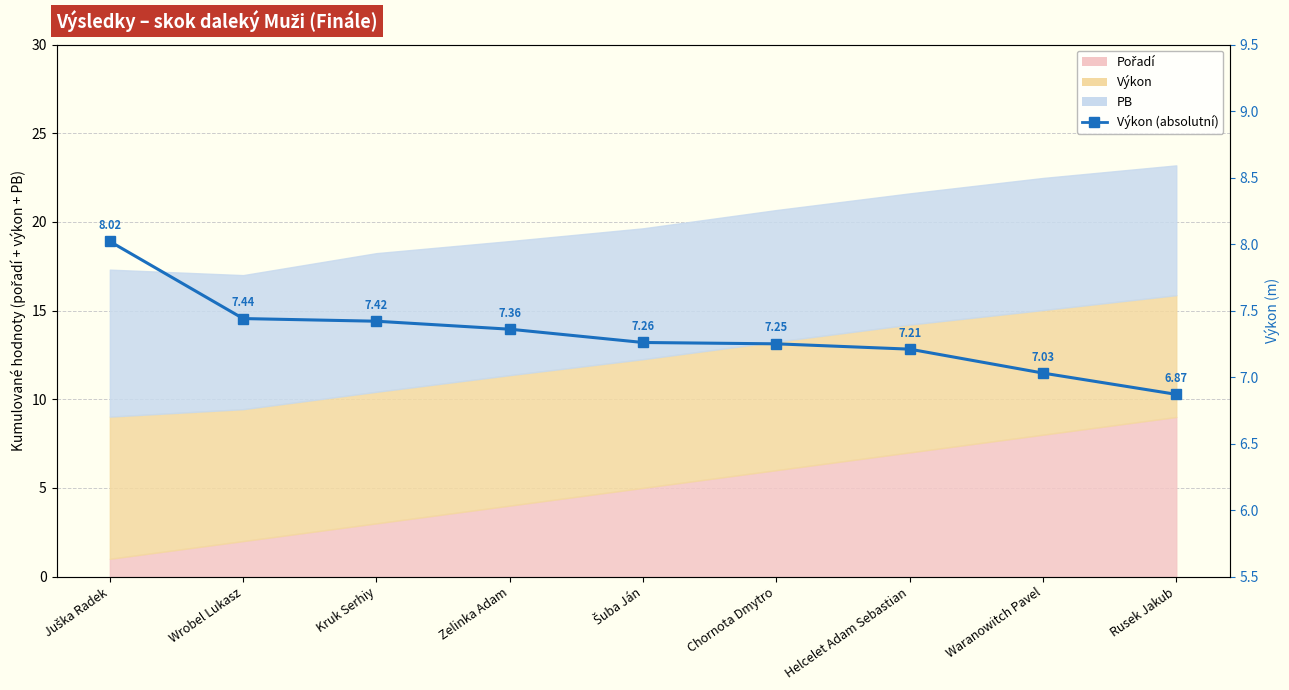

True or false: there are more than 2 points higher than both neighbors.

False